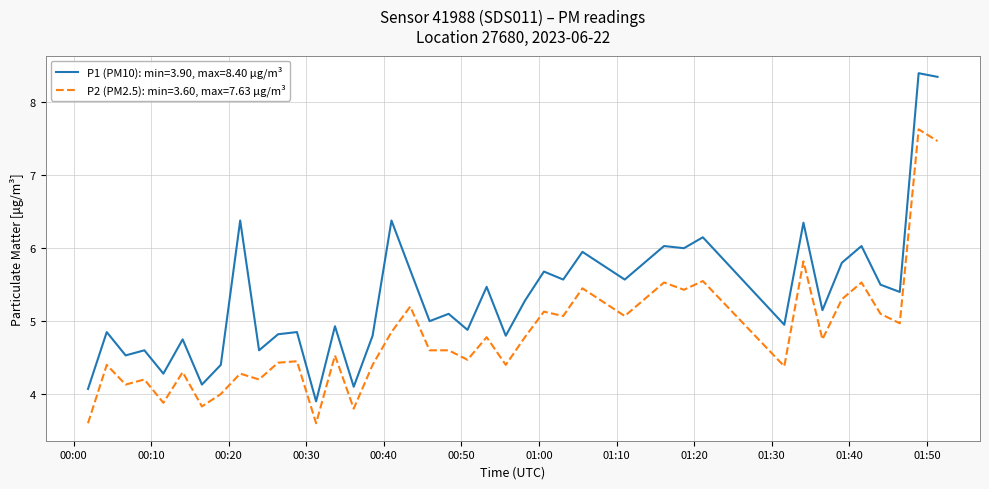

True or false: P1 (PM10): min=3.90, max=8.40 µg/m³ and P2 (PM2.5): min=3.60, max=7.63 µg/m³ cross at least once.

False